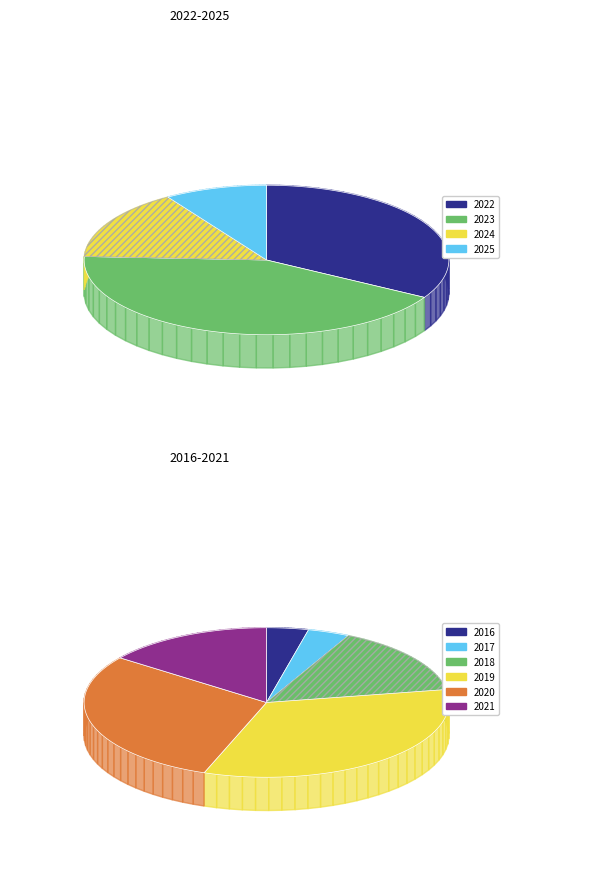

Do 2019 and 2022 together represent more than half of the pie?

No